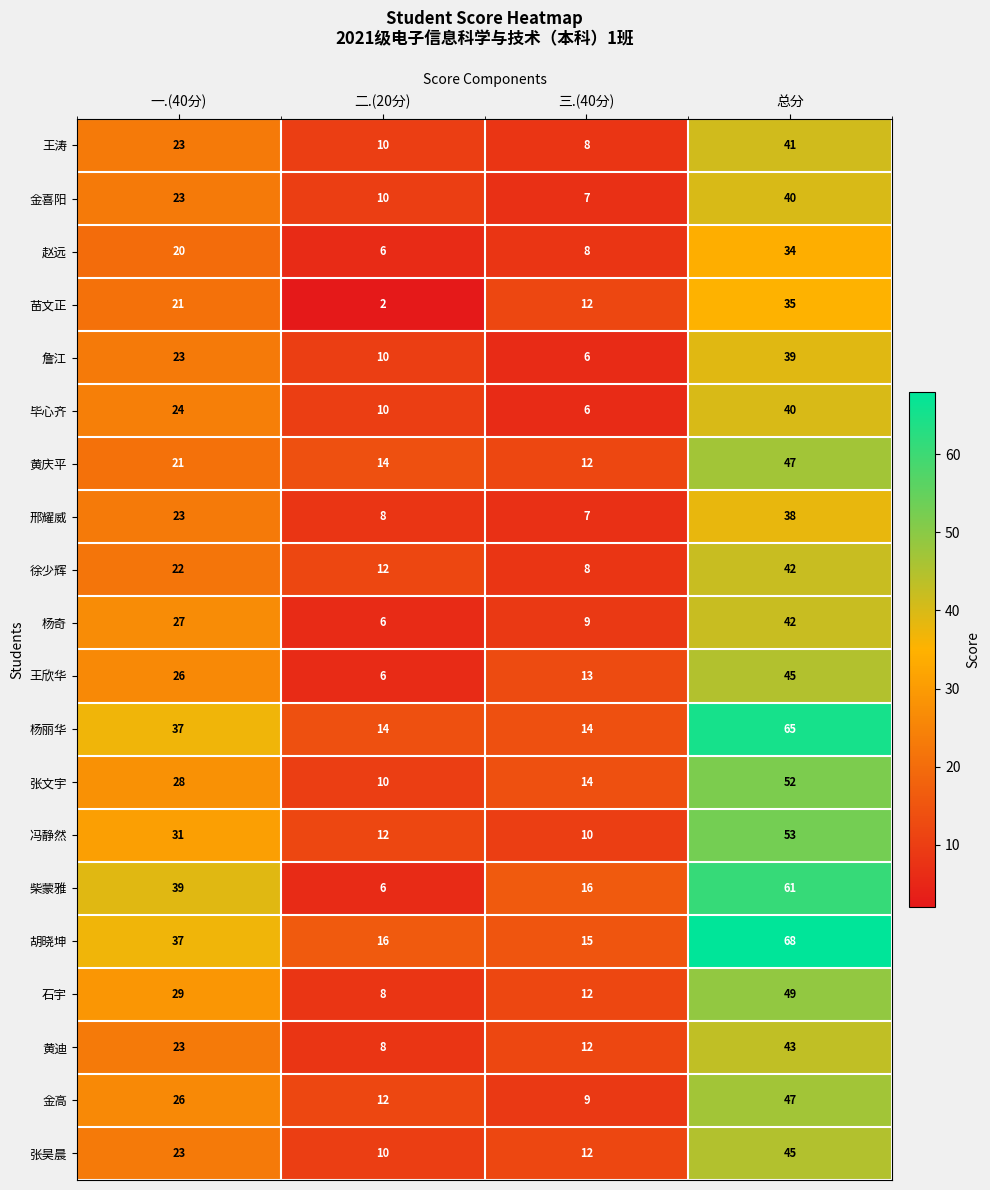

Count the 詹江 values in the range 10 to 39.

3